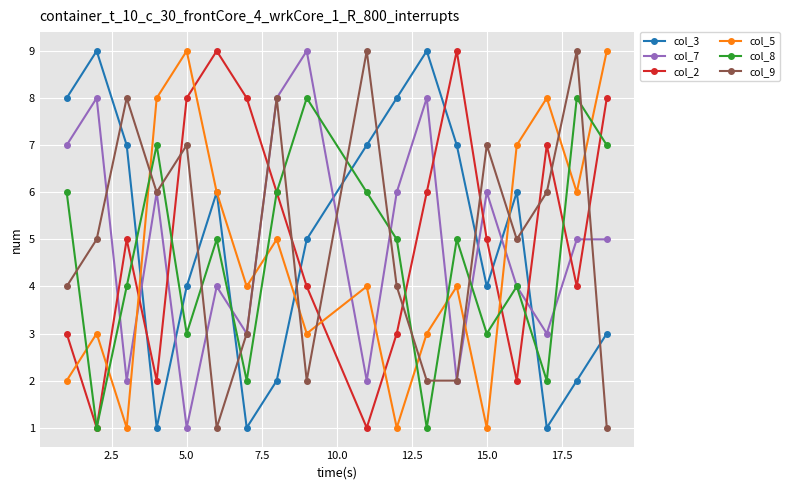

Is this an area chart (filled region under the line)?

No